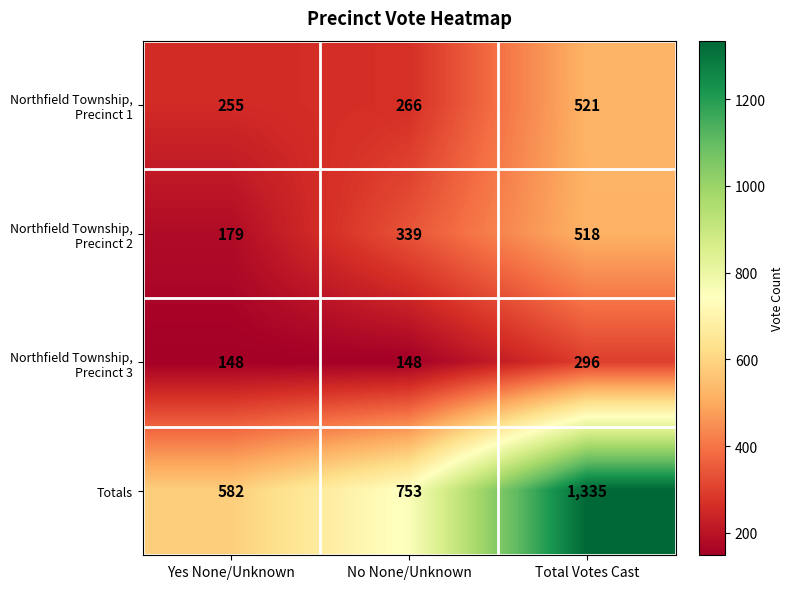

The value of Totals at No None/Unknown is 753. True or false?

True